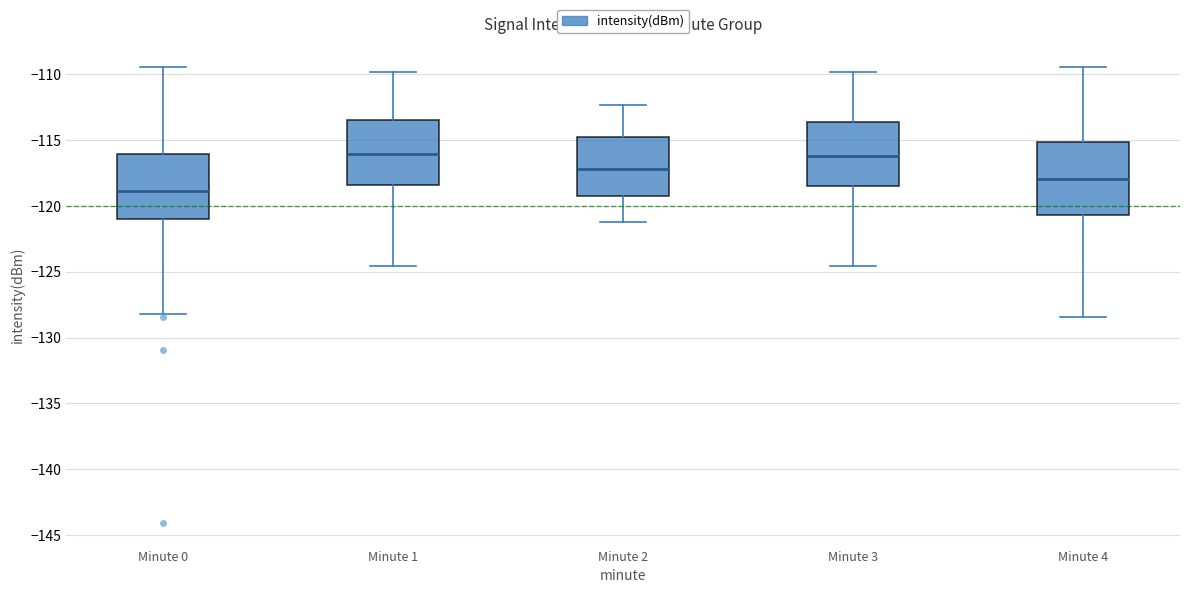

Reading left to right, read every box against the y-axis: the position of its median line, the range the box covers, and the ends of its whiskers. The values are not printed on the chart, so give them approximately, as read against the axis.

Minute 0: median -119.0, box -121.0 to -116.0, whiskers -128.0 to -109.5
Minute 1: median -116.0, box -118.5 to -113.5, whiskers -124.5 to -110.0
Minute 2: median -117.0, box -119.0 to -114.5, whiskers -121.0 to -112.5
Minute 3: median -116.0, box -118.5 to -113.5, whiskers -124.5 to -110.0
Minute 4: median -118.0, box -120.5 to -115.0, whiskers -128.5 to -109.5